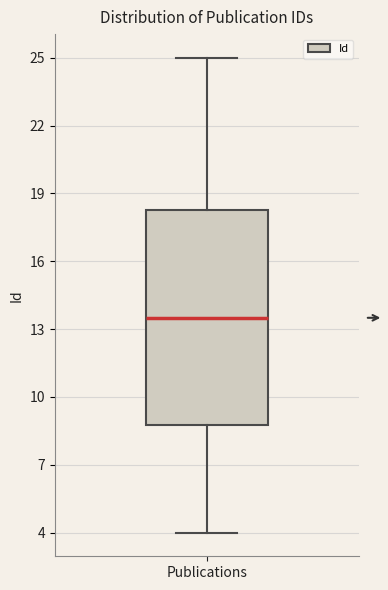

Read this box plot against the y-axis: the position of the median line, the range covered by the box, and the ends of both whiskers. The values are not printed on the chart, so give them approximately, as read against the axis.

median 13.5, box 9.0 to 18.5, whiskers 4.0 to 25.0